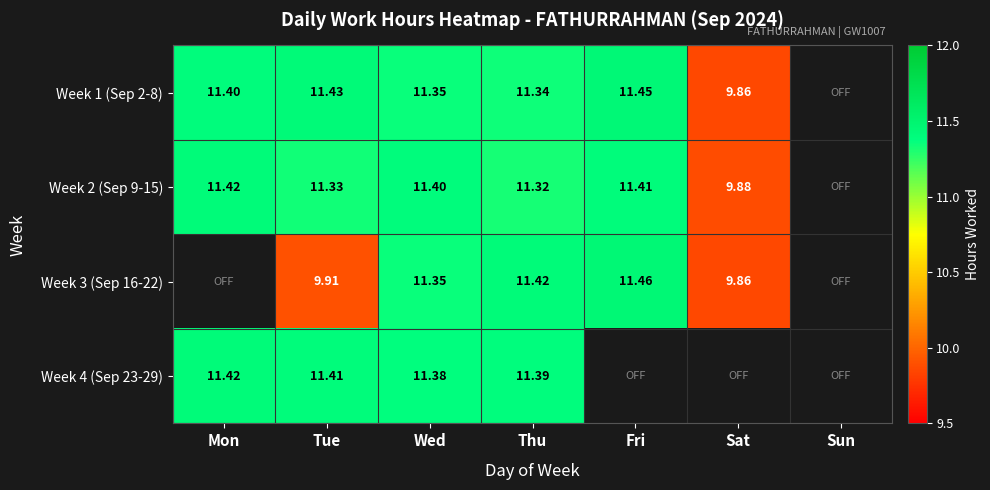

Is the value of Week 2 (Sep 9-15) at Mon greater than the value of Week 1 (Sep 2-8) at Fri?

No